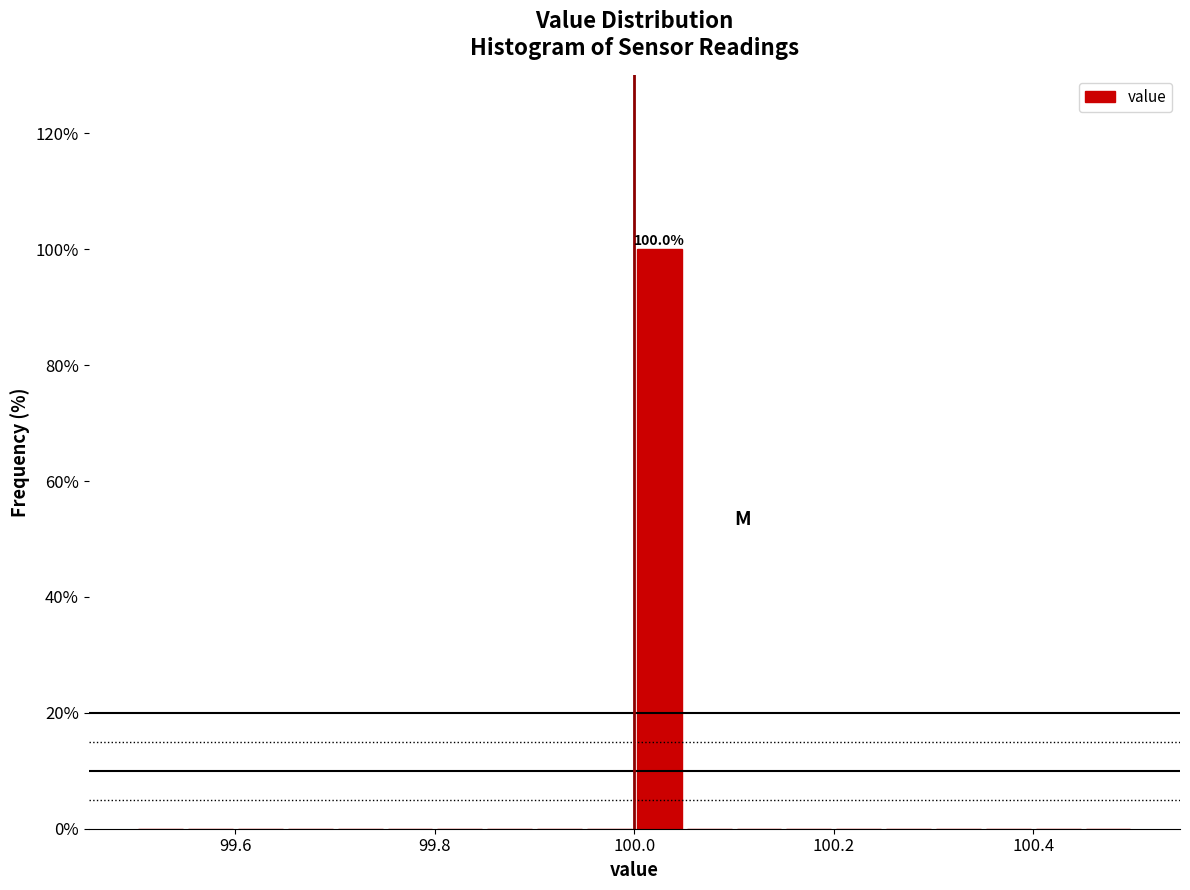

Read against the x-axis, roughly where is the centre of the tallest bar?

100.02